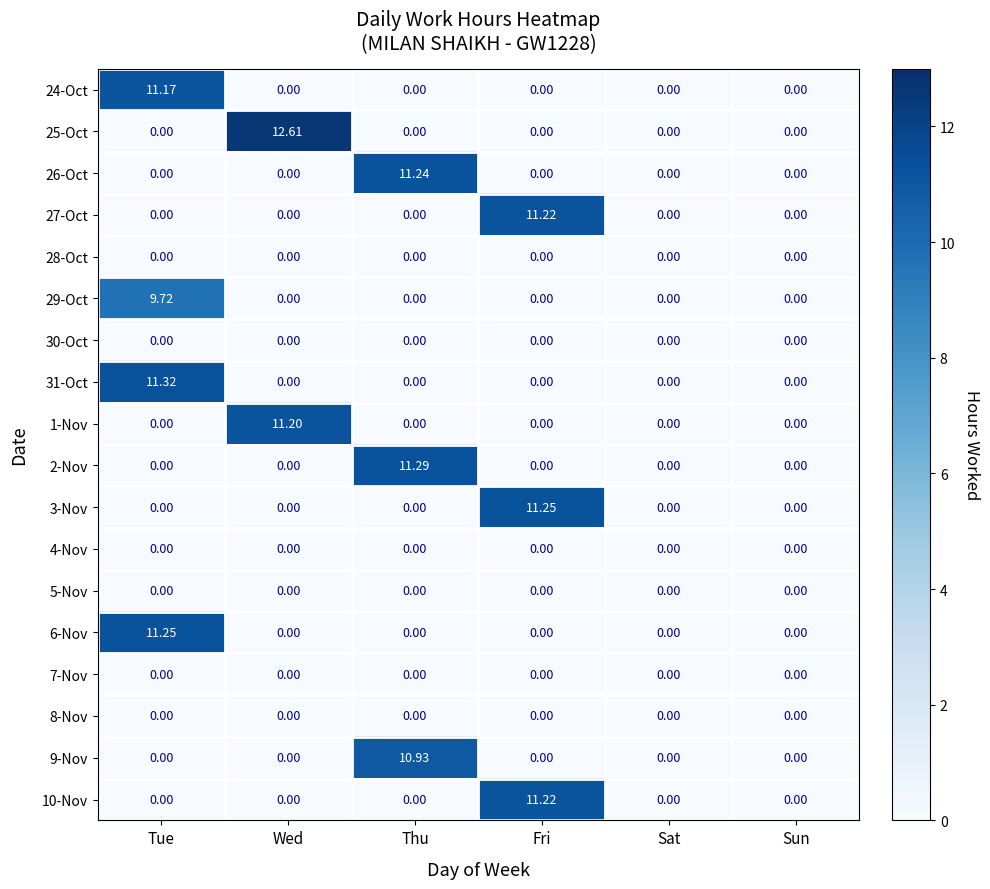

What is the spread (max minus min) of values at Thu?

11.3